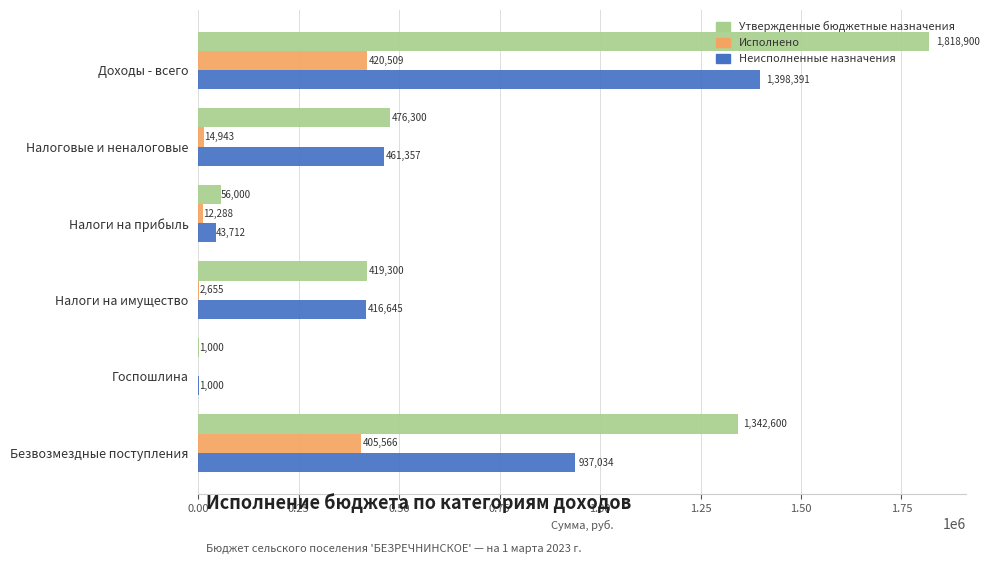

At which category is the sum across all series the highest?

Доходы - всего